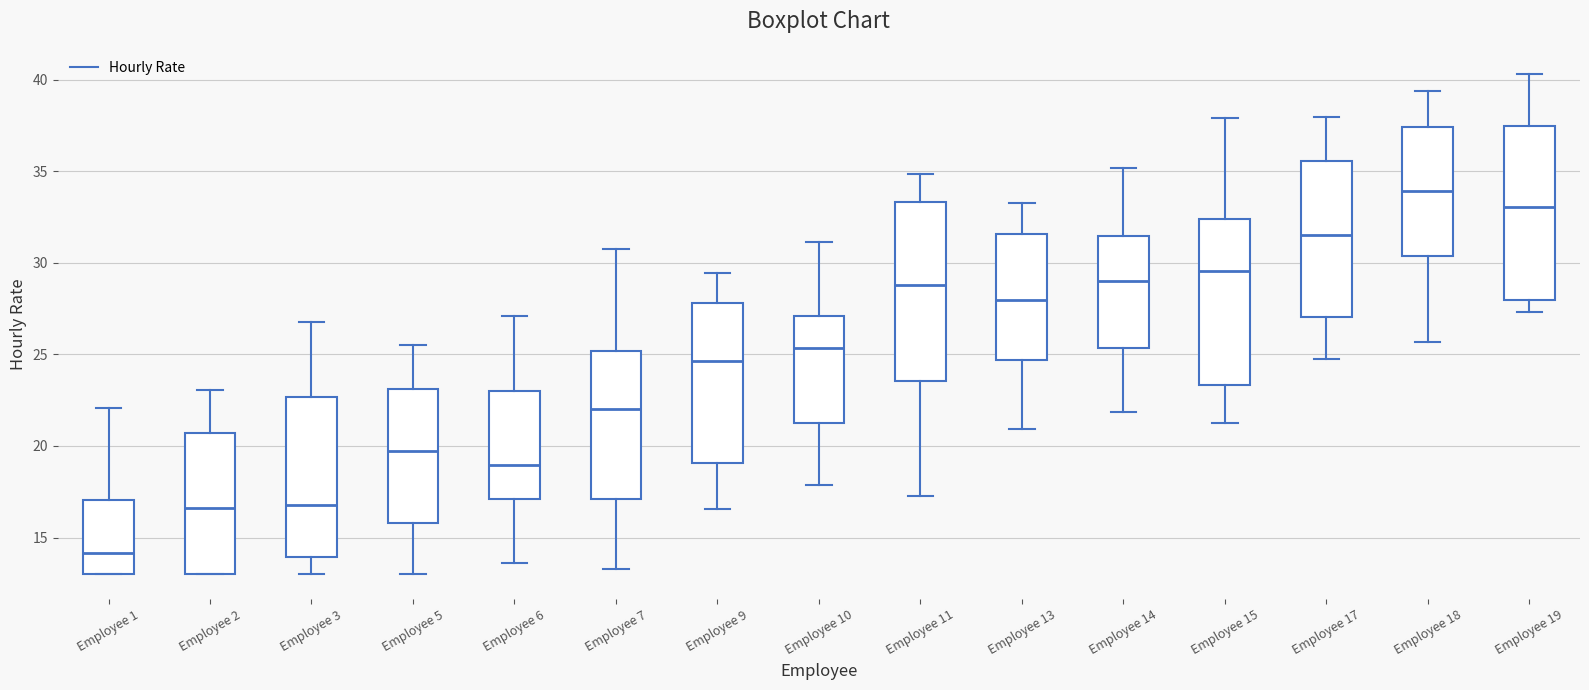

Reading left to right, read every box against the y-axis: the position of its median line, the range the box covers, and the ends of its whiskers. The values are not printed on the chart, so give them approximately, as read against the axis.

Employee 1: median 14.0, box 13.0 to 17.0, whiskers 13.0 to 22.0
Employee 2: median 16.5, box 13.0 to 20.5, whiskers 13.0 to 23.0
Employee 3: median 16.5, box 14.0 to 22.5, whiskers 13.0 to 27.0
Employee 5: median 19.5, box 16.0 to 23.0, whiskers 13.0 to 25.5
Employee 6: median 19.0, box 17.0 to 23.0, whiskers 13.5 to 27.0
Employee 7: median 22.0, box 17.0 to 25.0, whiskers 13.5 to 30.5
Employee 9: median 24.5, box 19.0 to 28.0, whiskers 16.5 to 29.5
Employee 10: median 25.5, box 21.5 to 27.0, whiskers 18.0 to 31.0
Employee 11: median 29.0, box 23.5 to 33.5, whiskers 17.5 to 35.0
Employee 13: median 28.0, box 24.5 to 31.5, whiskers 21.0 to 33.5
Employee 14: median 29.0, box 25.5 to 31.5, whiskers 22.0 to 35.0
Employee 15: median 29.5, box 23.5 to 32.5, whiskers 21.5 to 38.0
Employee 17: median 31.5, box 27.0 to 35.5, whiskers 25.0 to 38.0
Employee 18: median 34.0, box 30.5 to 37.5, whiskers 25.5 to 39.5
Employee 19: median 33.0, box 28.0 to 37.5, whiskers 27.5 to 40.5